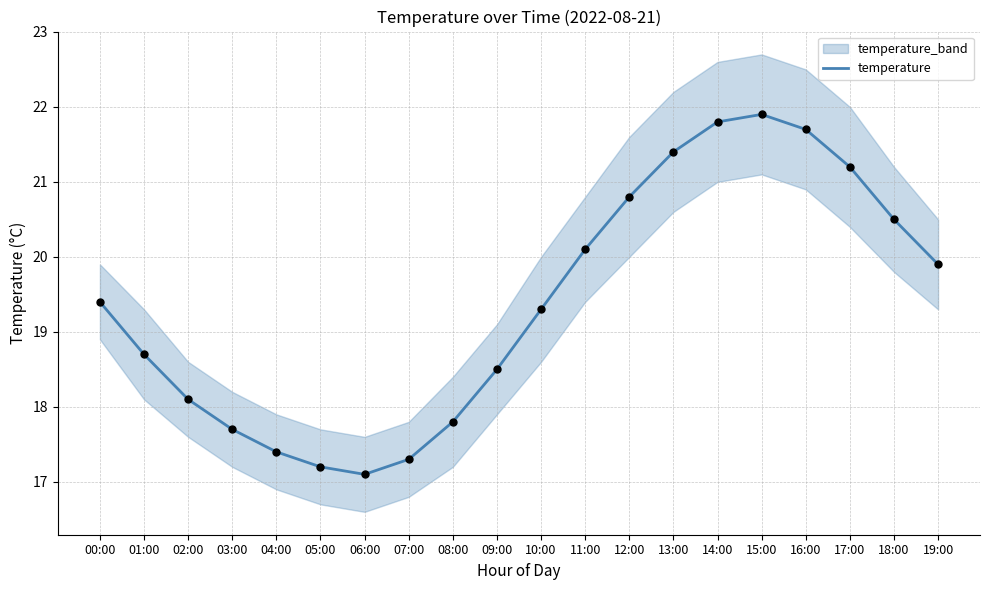

What is the change in value from 01:00 to 04:00?

-1.3